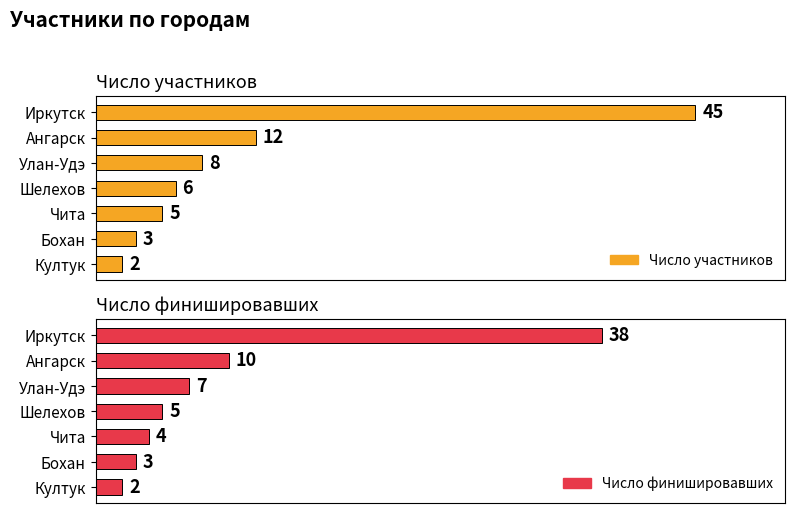

What are all the series names shown in the legend?

Число участников, Число финишировавших